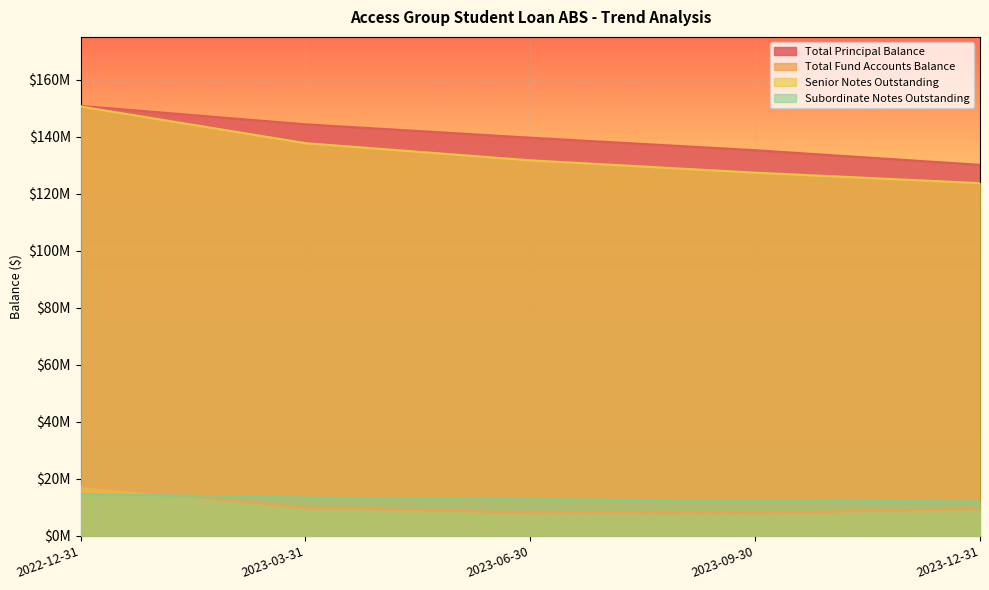

How many values in the Total Principal Balance series exceed 139659573?

3